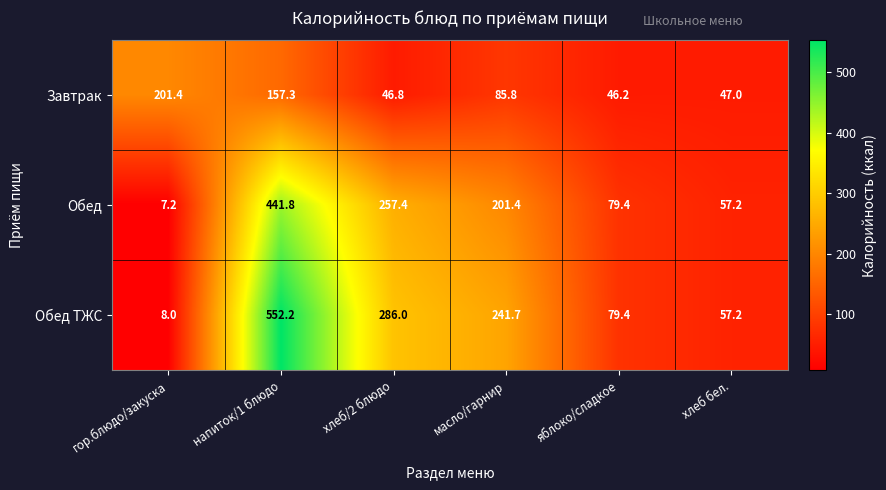

What is the minimum value shown in the chart?

7.2